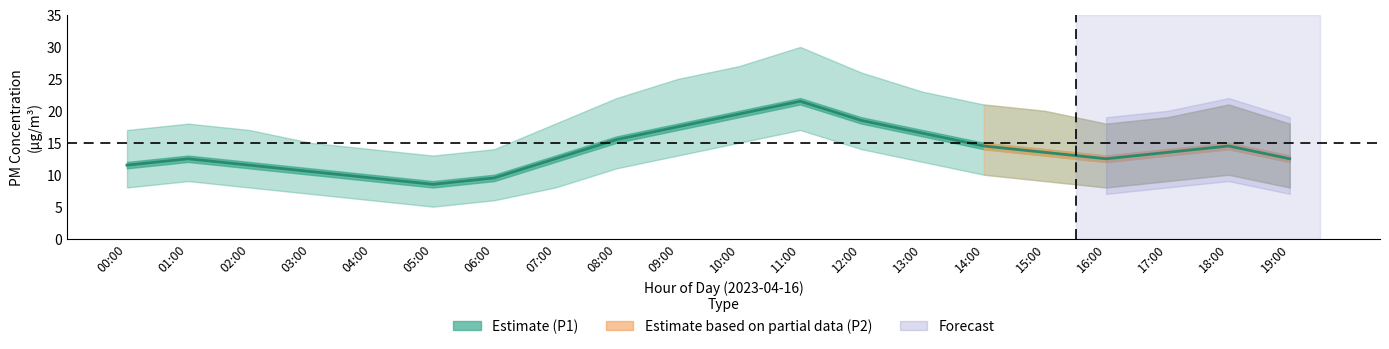

What value does the P2 series have at 15:00?

13